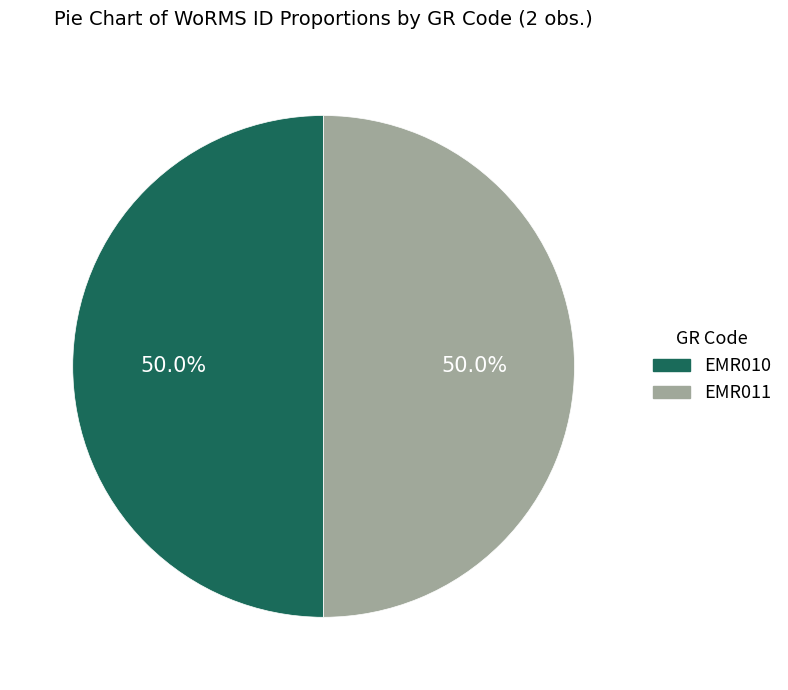

What percentage is the EMR010 slice, to the nearest percent?

50%